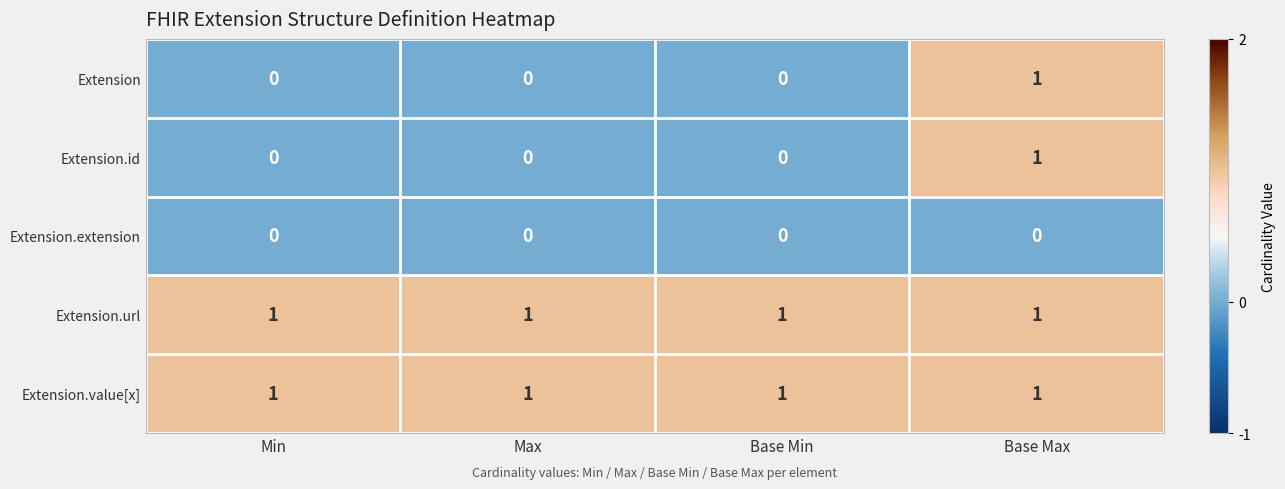

What is the sum of all Extension.url values?

4